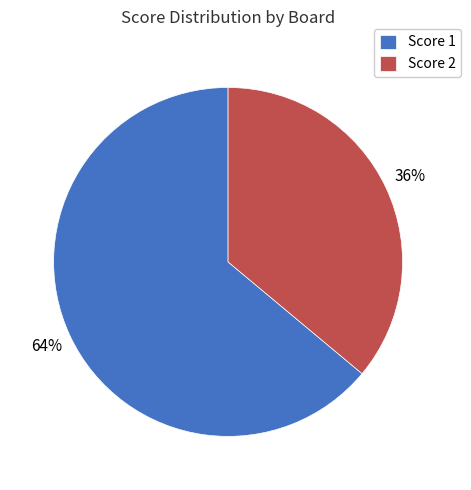

How many slices are in this pie chart?

2